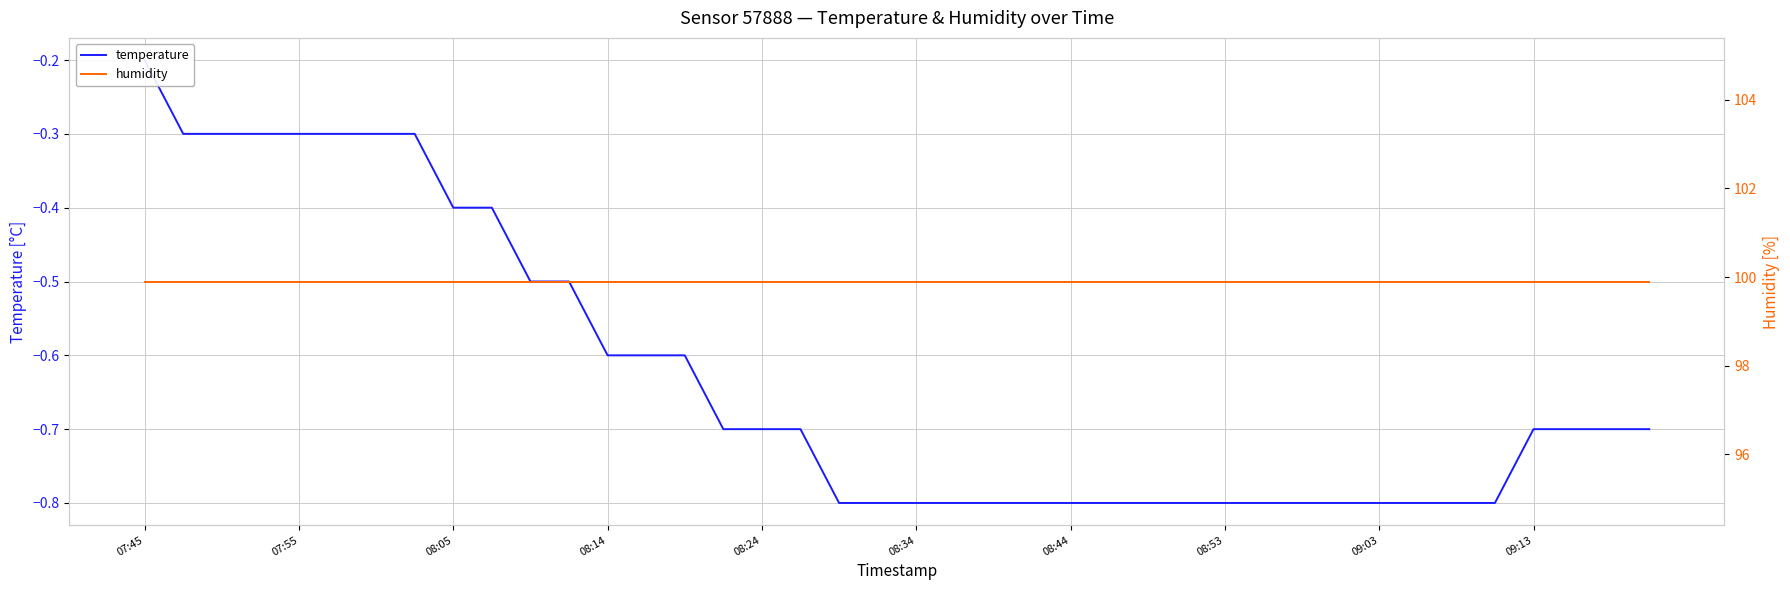

Does the chart display data point markers on the line(s)?

No